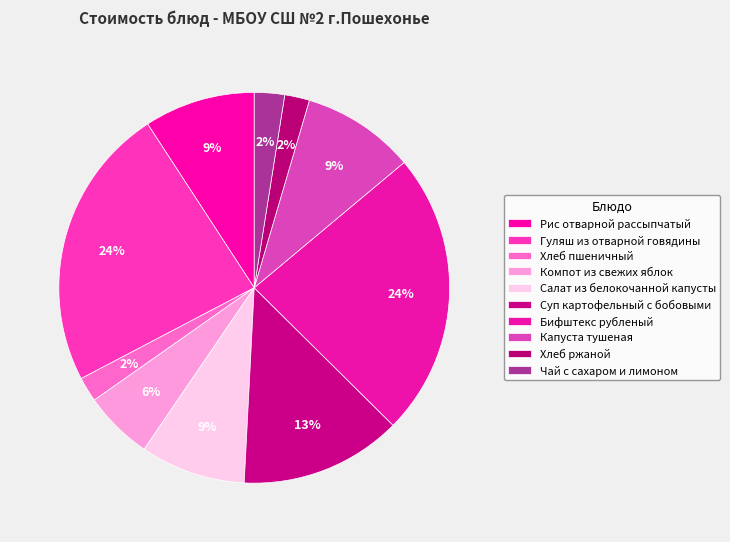

How many slices are in this pie chart?

10